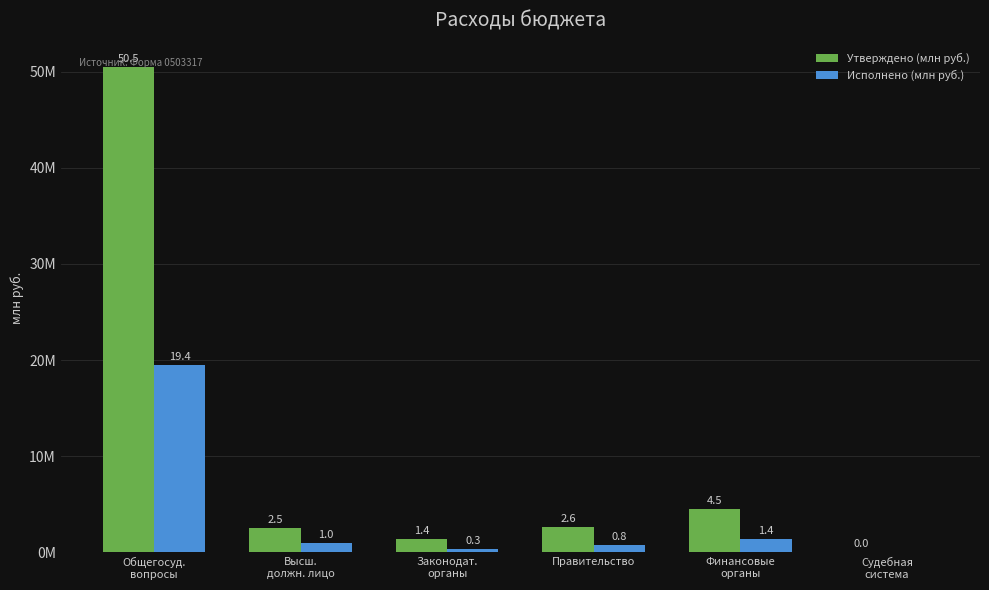

Reading left to right, transcribe all the data shown in this chart.

Утверждено (млн руб.): Общегосуд.
вопросы=50.5	Высш.
должн. лицо=2.5	Законодат.
органы=1.4	Правительство=2.6	Финансовые
органы=4.5	Судебная
система=0.0
Исполнено (млн руб.): Общегосуд.
вопросы=19.4	Высш.
должн. лицо=1.0	Законодат.
органы=0.3	Правительство=0.8	Финансовые
органы=1.4	Судебная
система=0.0